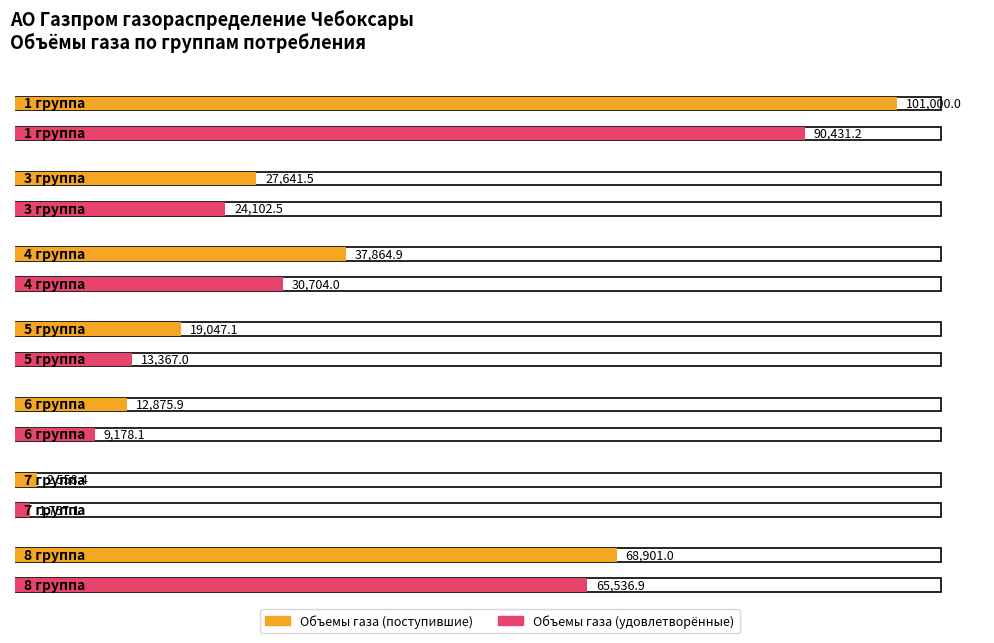

Reading right to left, list all the values displayed in this chart.

Объемы газа (поступившие): 68901.0	2558.4	12875.9	19047.1	37864.9	27641.5	101000.0
Объемы газа (удовлетворённые): 65536.9	1757.1	9178.1	13367.0	30704.0	24102.5	90431.2